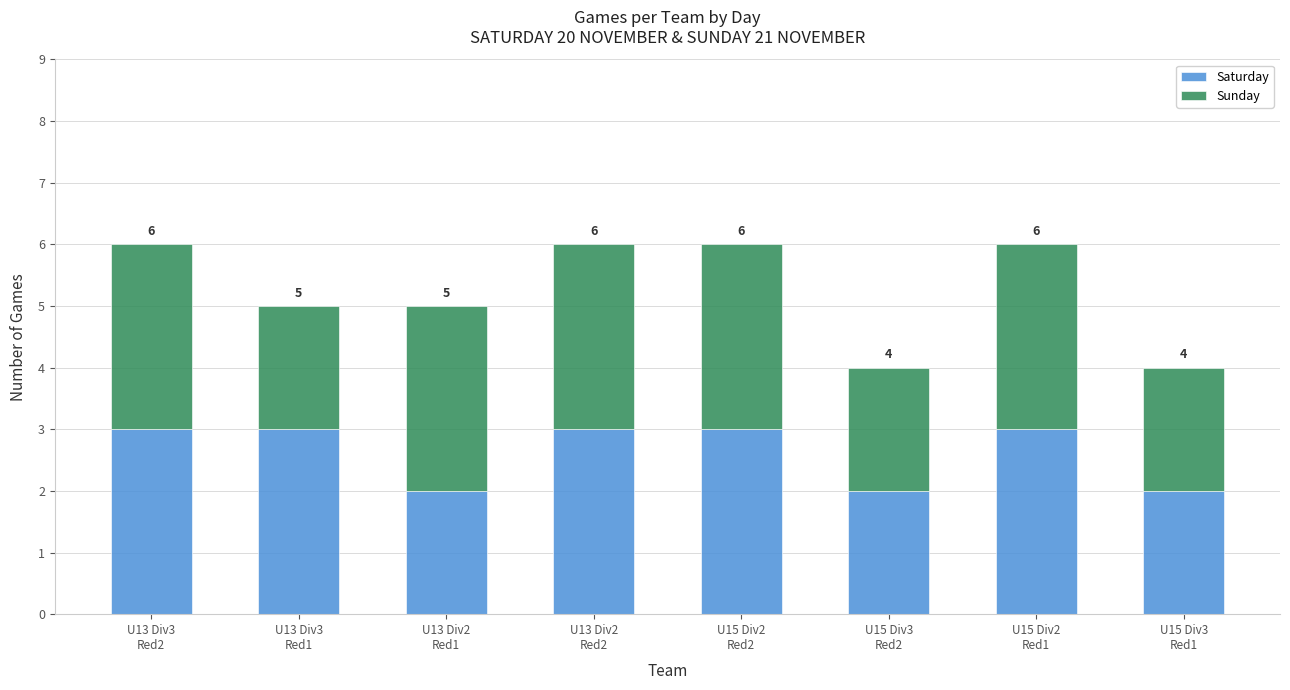

What is the difference between the Sunday values at U15 Div2
Red2 and U13 Div3
Red1?

1